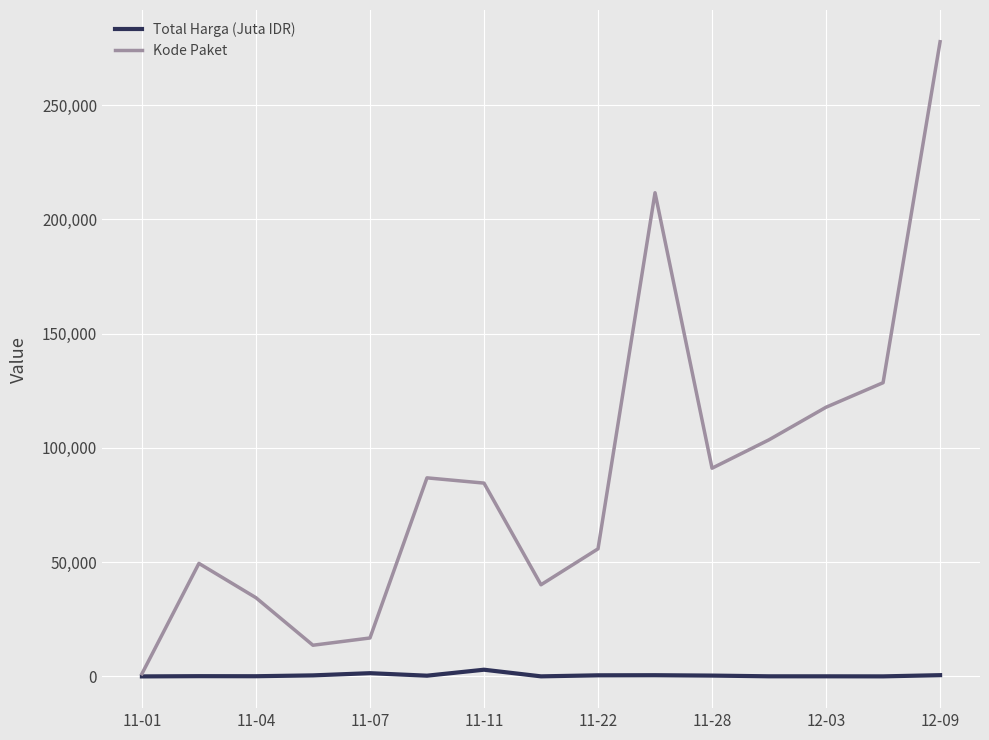

Which series has the largest range (max minus min)?

Kode Paket